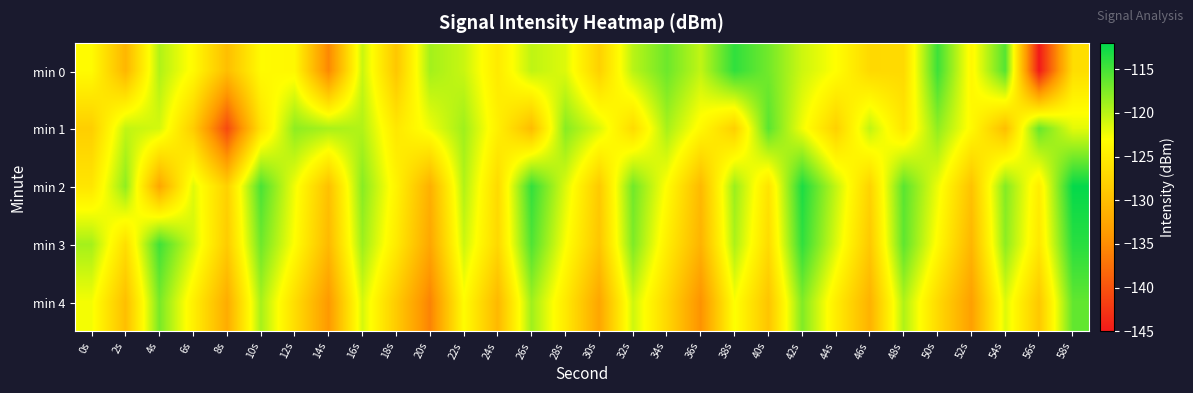

What is the maximum value shown in the chart?

-112.2